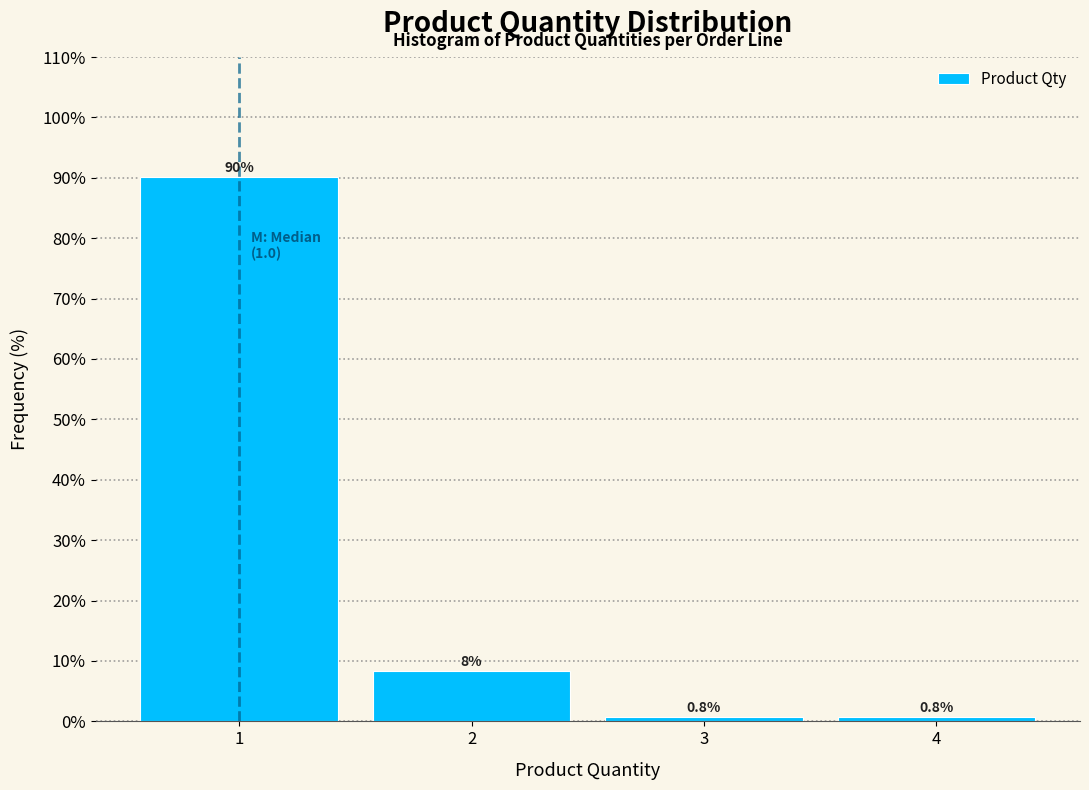

Over which range of the x-axis is the bar tallest?

0.5 to 1.5